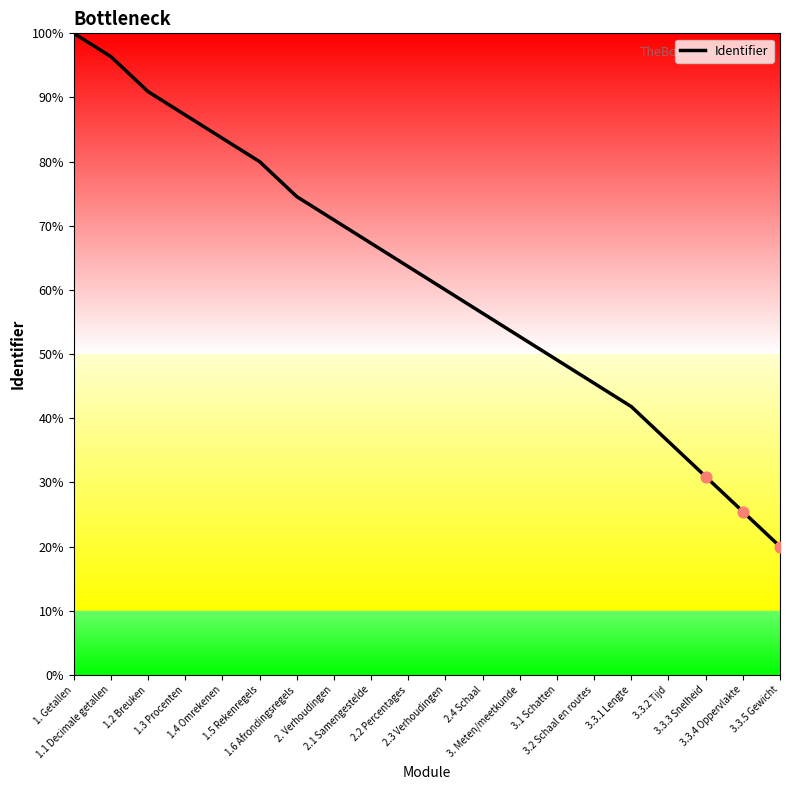

What is the ratio of the value at 1.2 Breuken to the value at 3.3.1 Lengte?

2.2